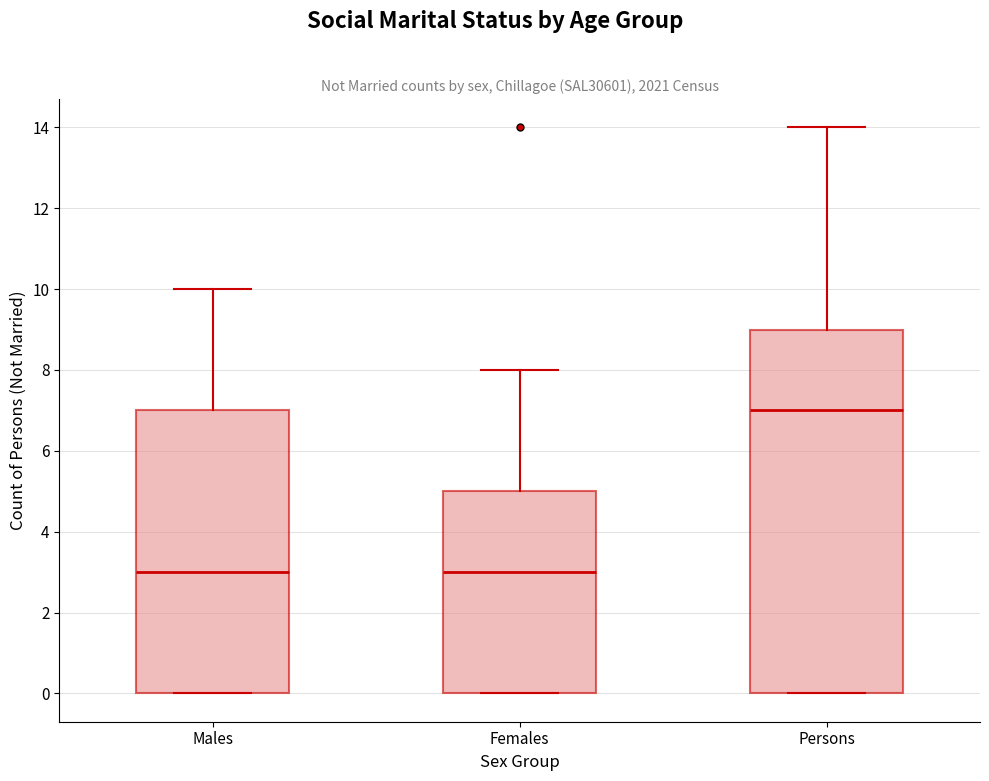

Comparing the boxes themselves (not the whiskers), which one is the tallest?

Persons